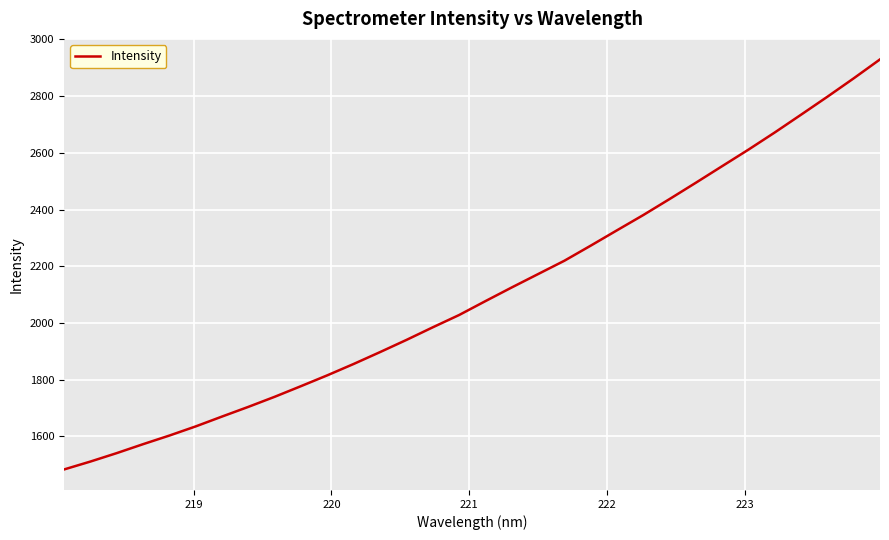

What is the minimum value shown in the chart?

1482.9